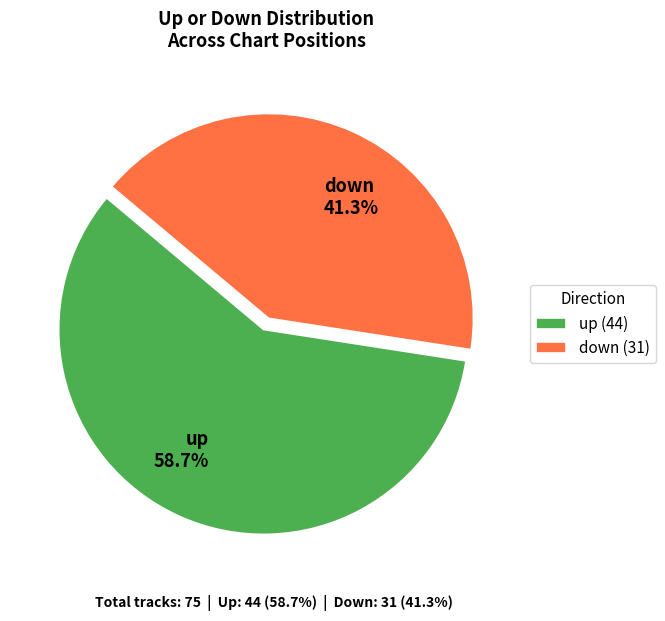

True or false: up accounts for 73% of the total.

False